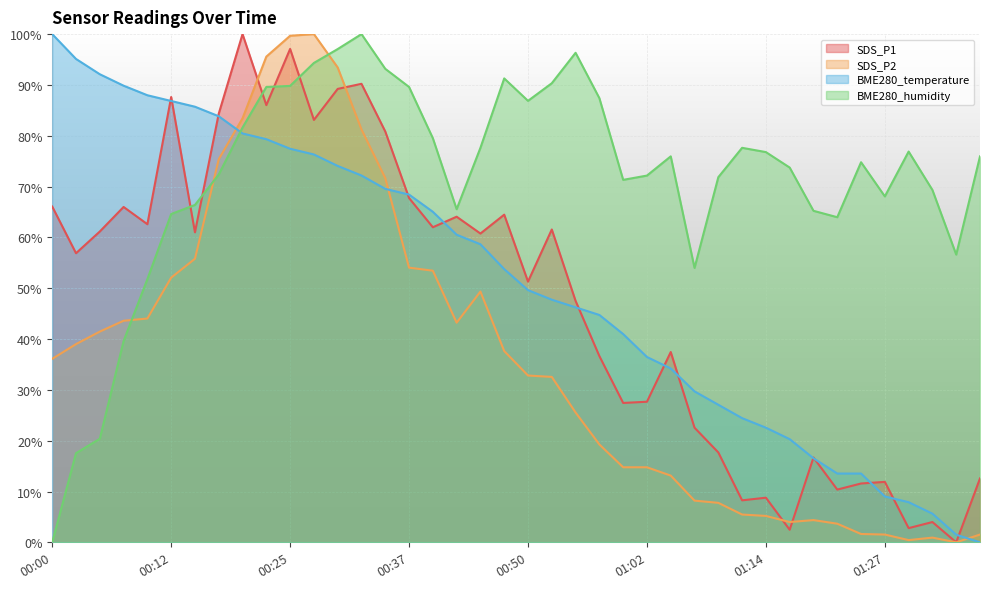

What is the difference between the highest and lowest values at 01:14?

71.6